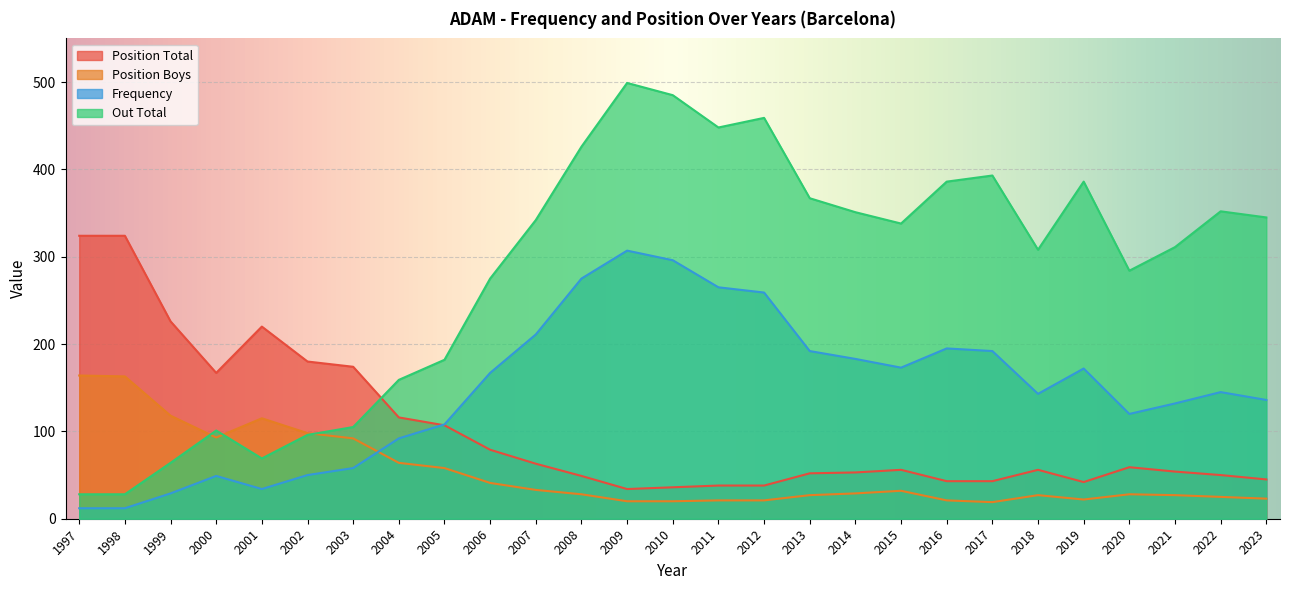

At which label is Frequency closest to 159?

2006